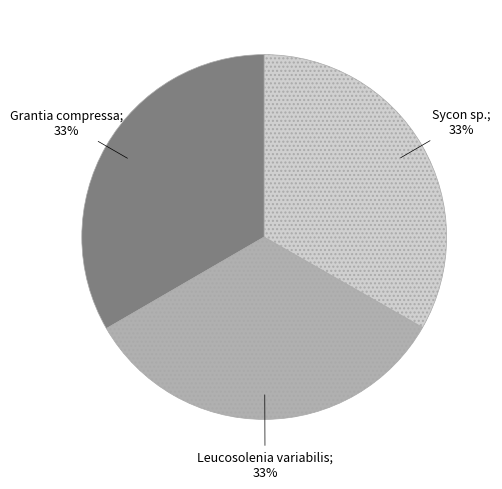

To the nearest percent, what is the average slice percentage?

33%